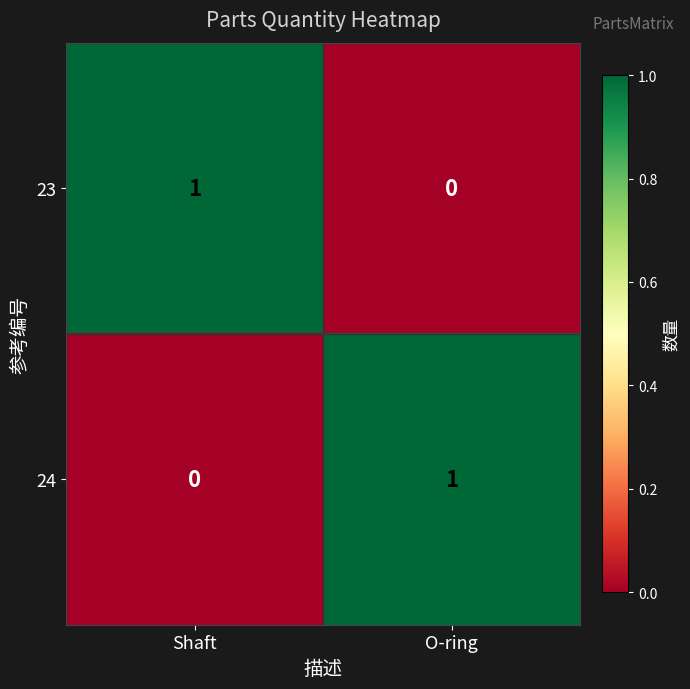

Where is 23 nearest to the value 0?

O-ring